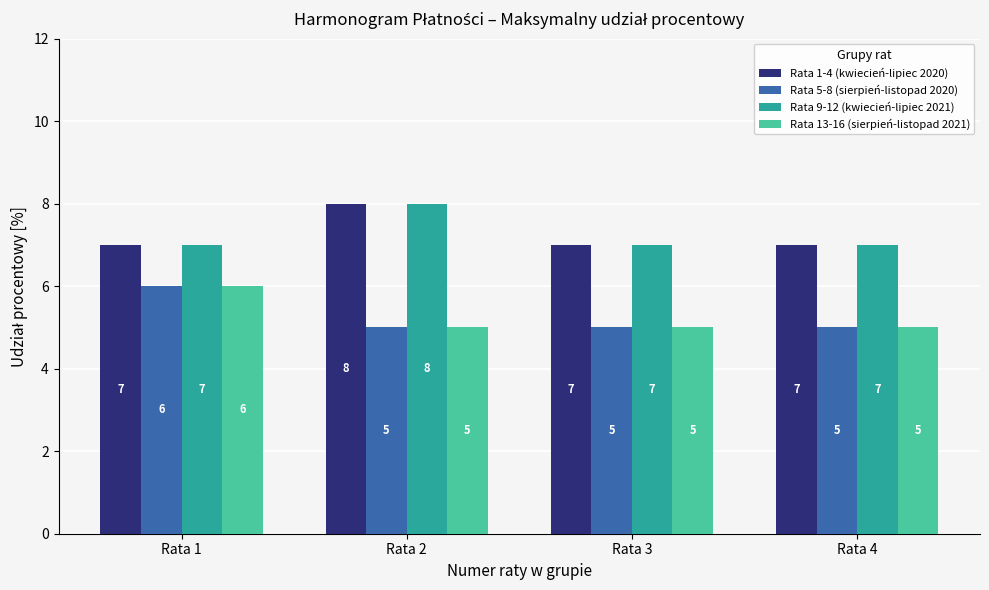

The value of Rata 1-4 (kwiecień-lipiec 2020) at Rata 2 is 13. True or false?

False